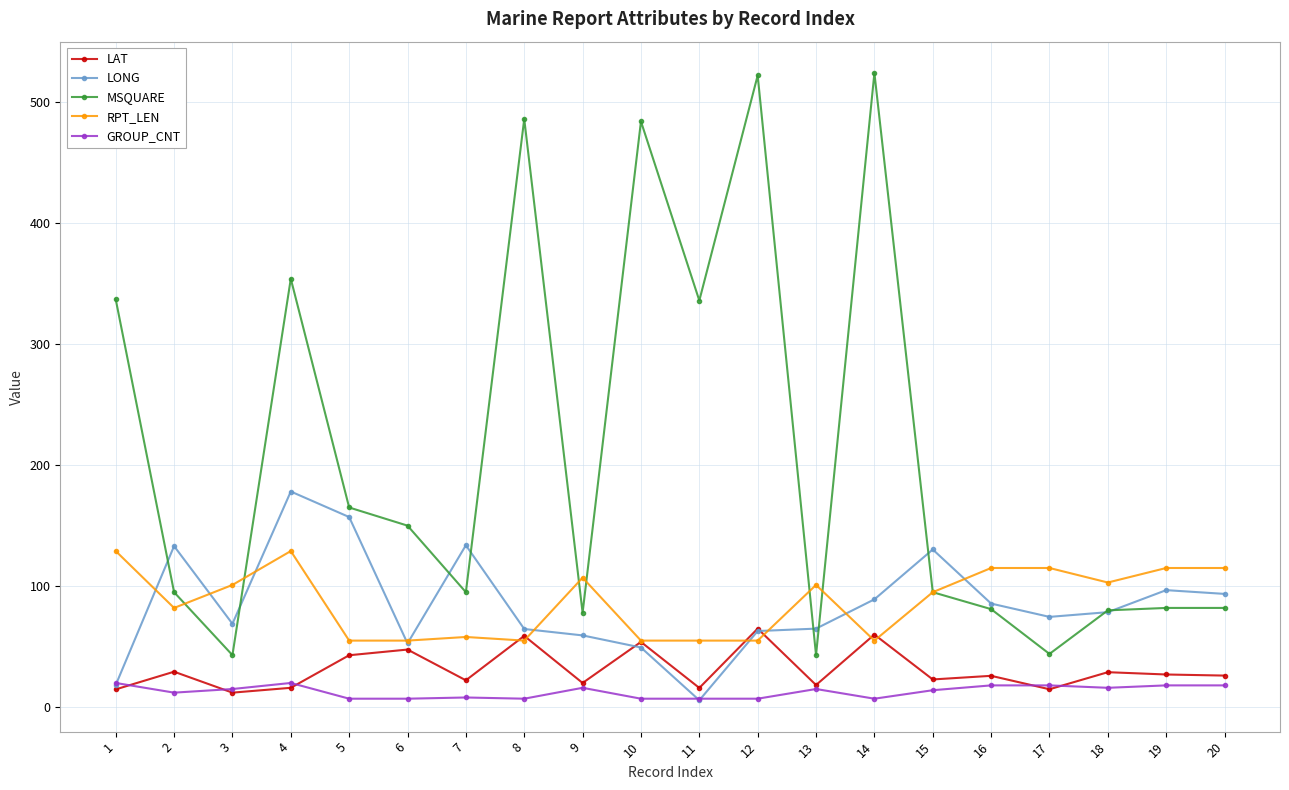

True or false: MSQUARE and LAT intersect in this chart.

False